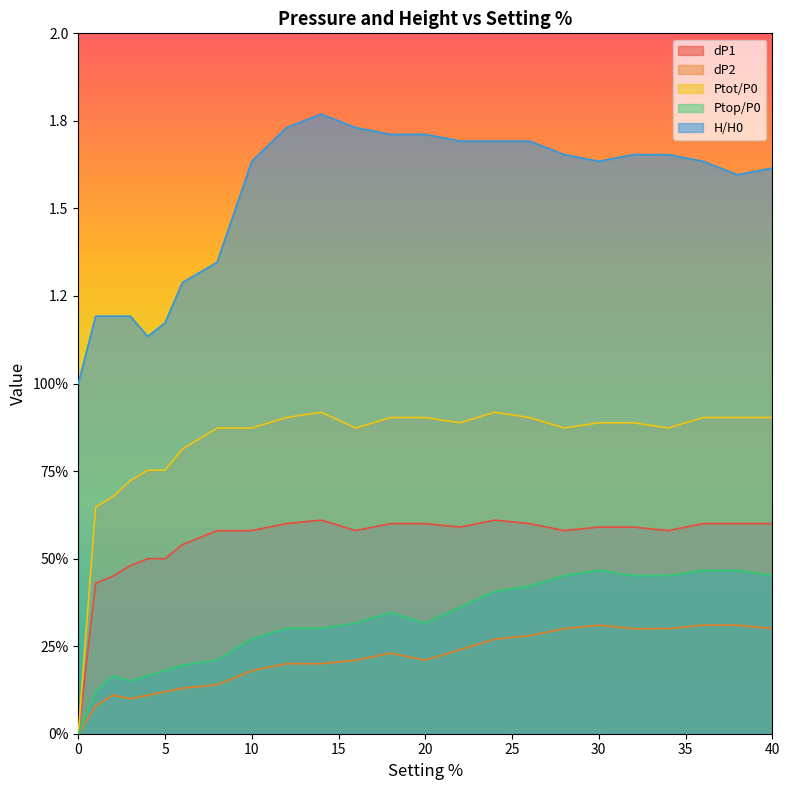

How many interior local valleys does the dP1 series have?

4